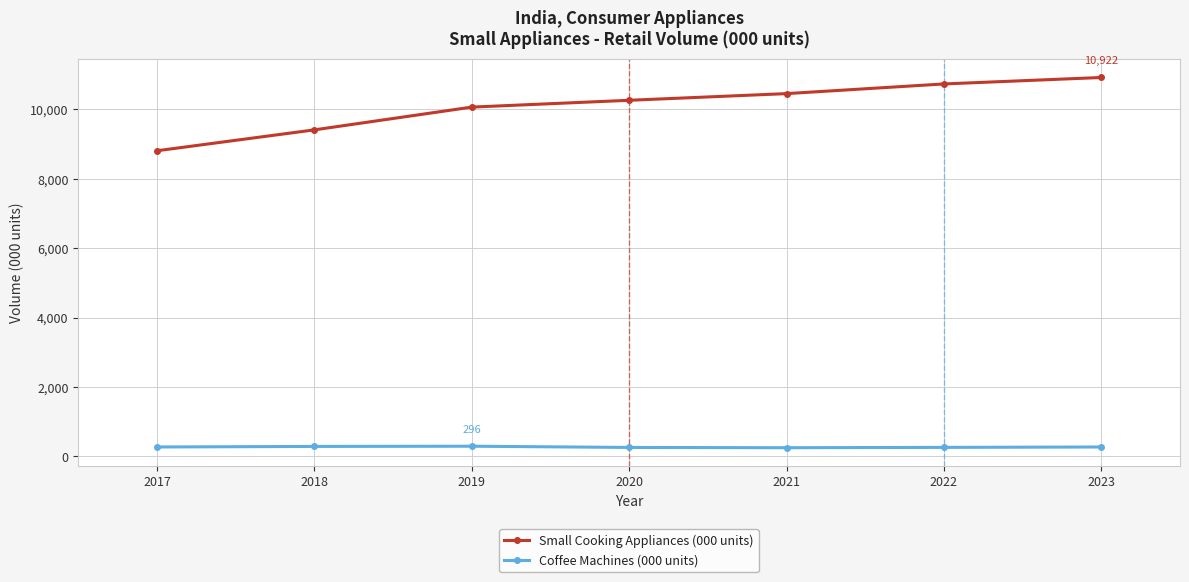

At how many categories does at least one series exceed 1276?

7